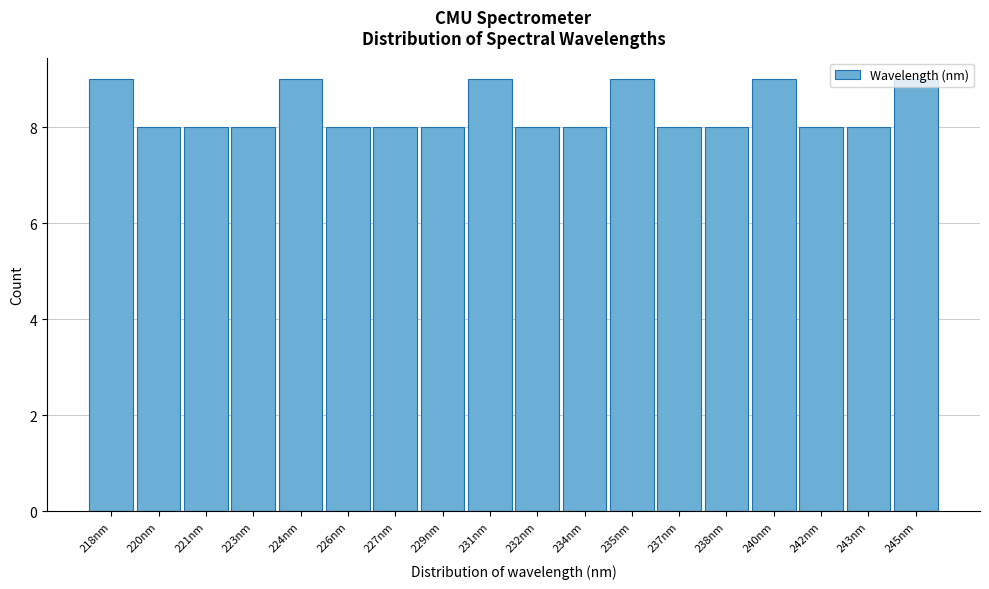

Approximately how many times larger is the value at 229nm compared to 238nm?

1.0